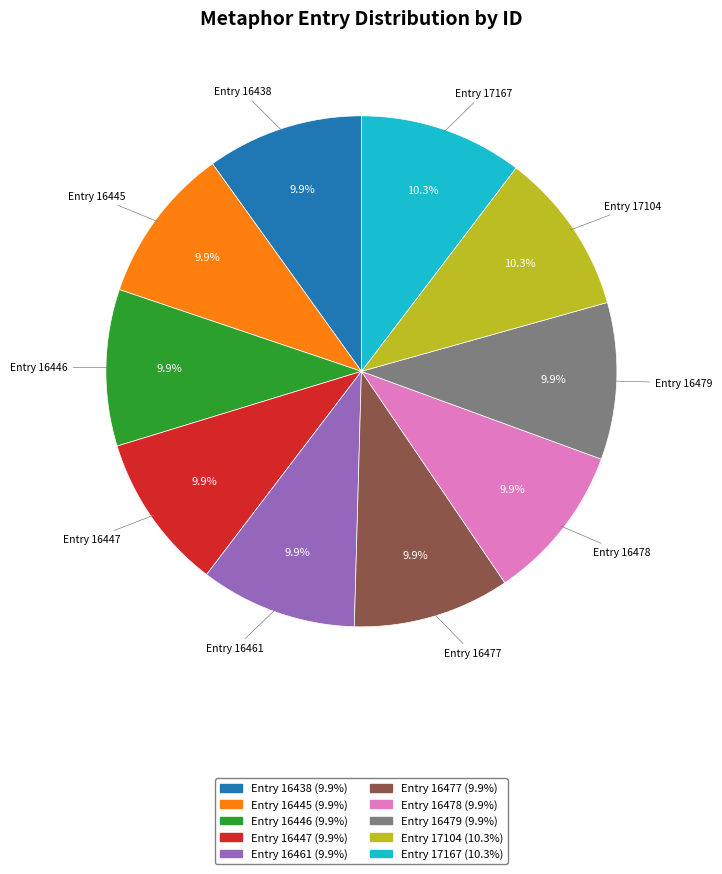

Is there any slice that represents more than half of the pie?

No